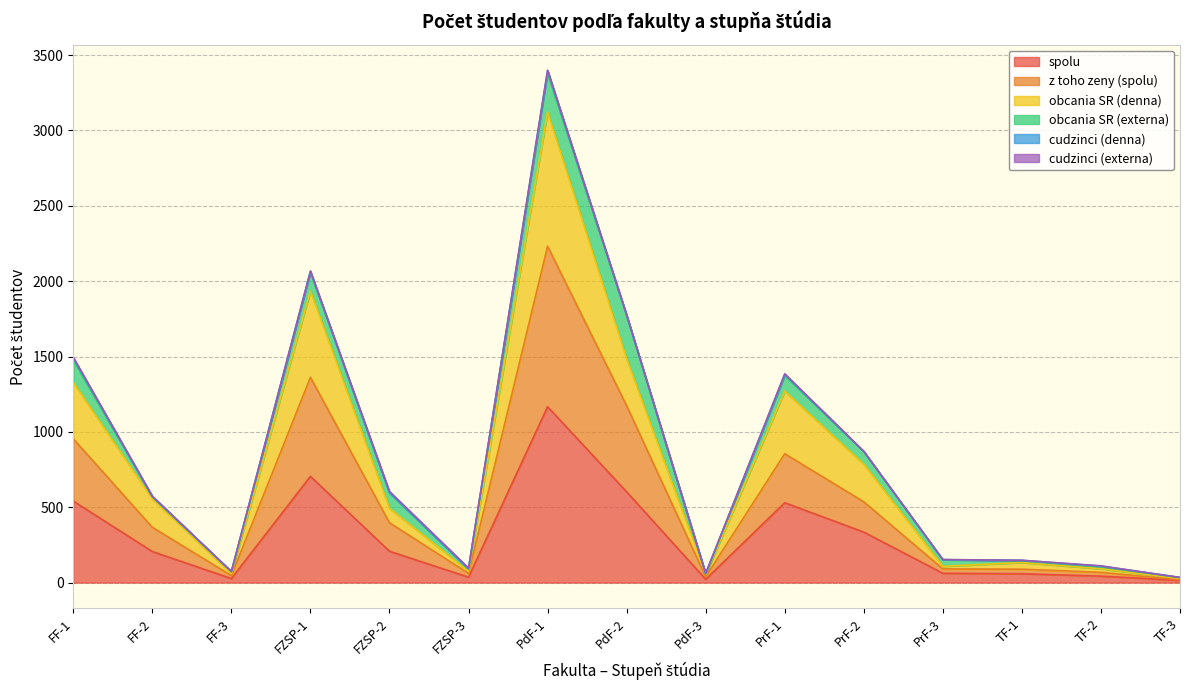

What is the value of the z toho zeny (spolu) point at the 15th from the left?

19